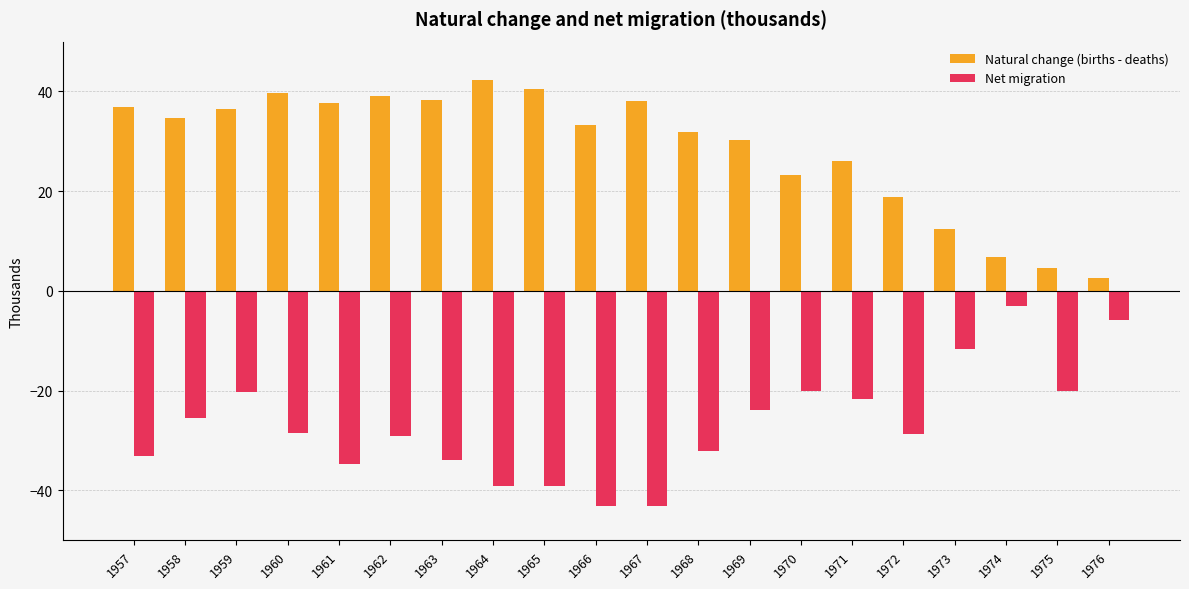

What is the sum of the Net migration values at 1960 and 1970?

-48.6